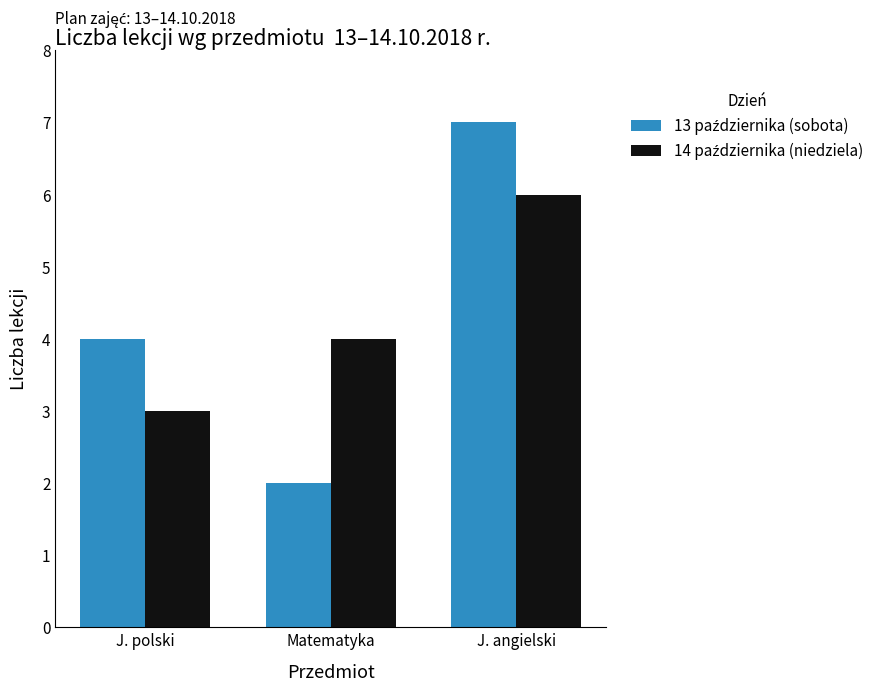

At which category is the sum across all series the highest?

J. angielski